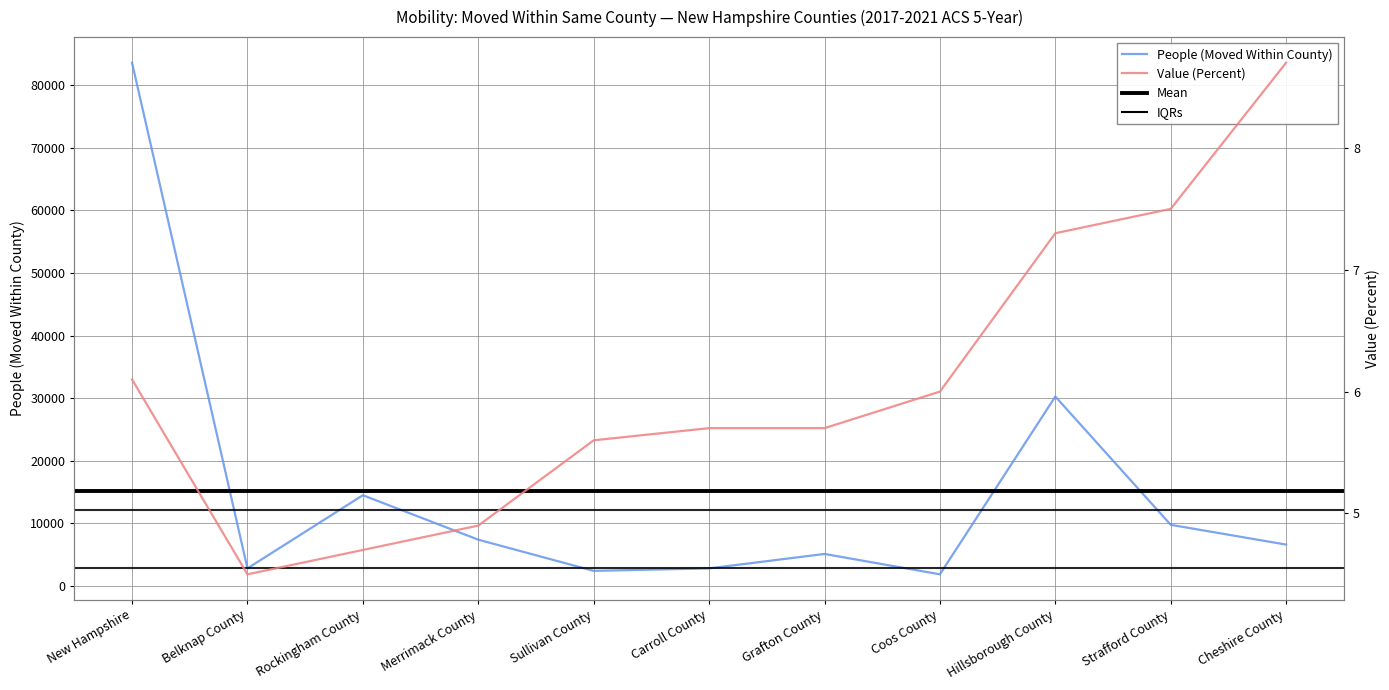

Reading left to right, list all the values displayed in this chart.

People (Moved Within County): 83584.0	2818.0	14501.0	7399.0	2418.0	2813.0	5121.0	1867.0	30259.0	9774.0	6614.0
Value (Percent): 6.1	4.5	4.7	4.9	5.6	5.7	5.7	6.0	7.3	7.5	8.7